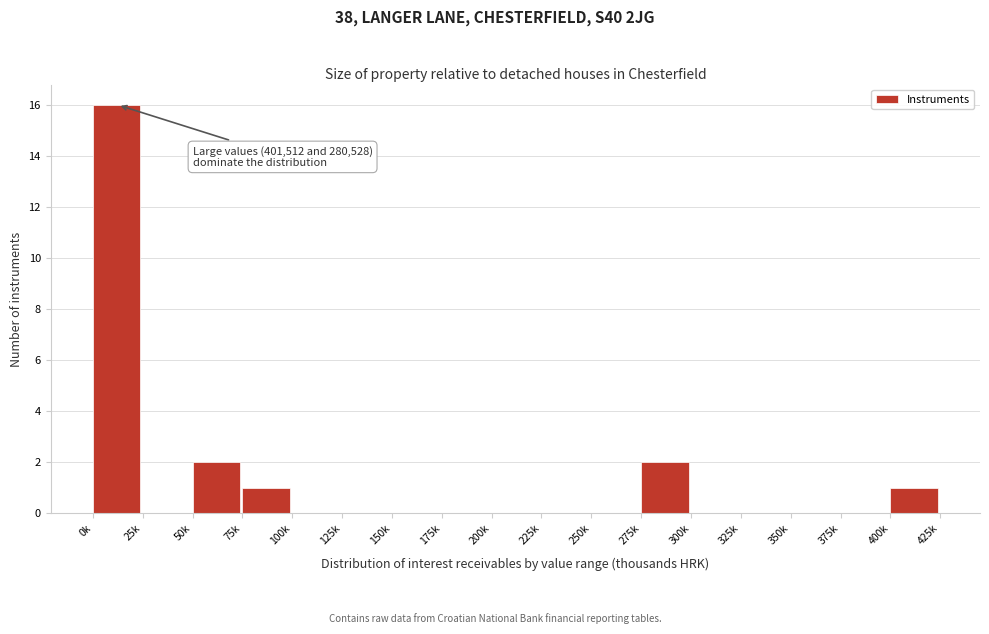

Reading left to right, transcribe all the data shown in this chart.

0k=16	25k=0	50k=2	75k=1	100k=0	125k=0	150k=0	175k=0	200k=0	225k=0	250k=0	275k=2	300k=0	325k=0	350k=0	375k=0	400k=1